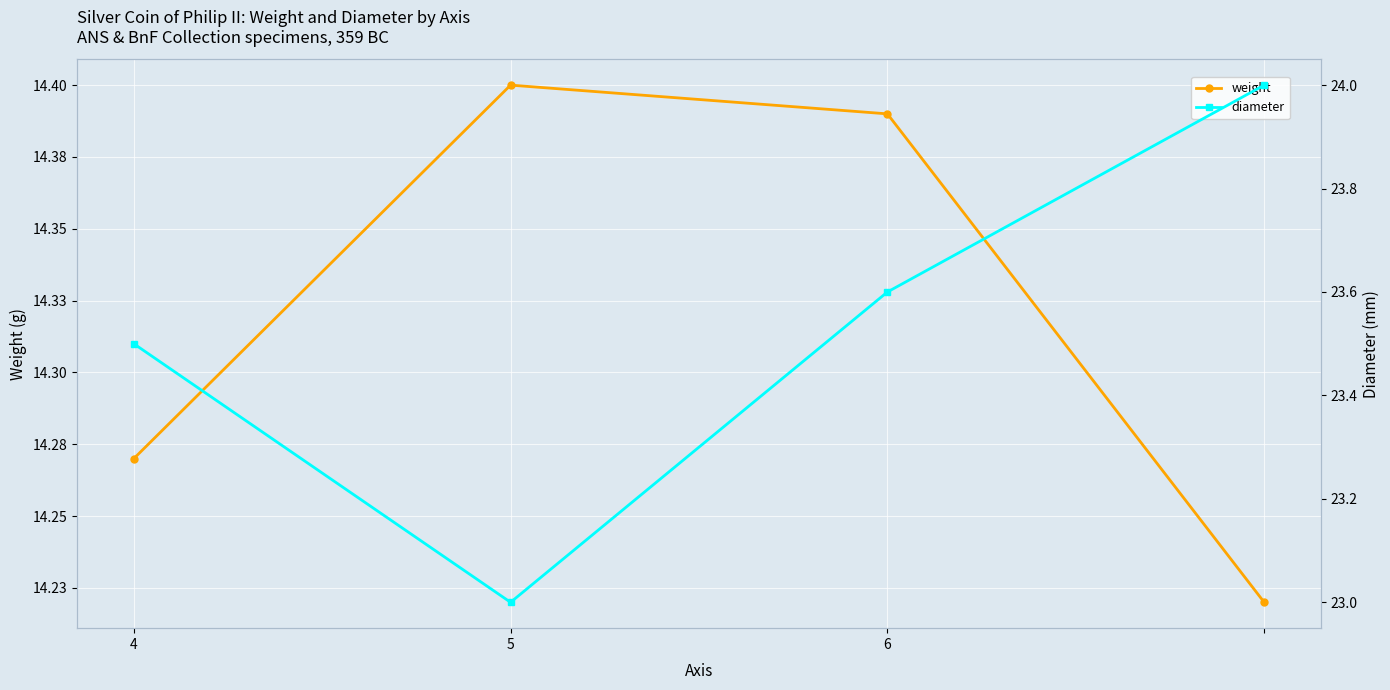

True or false: weight and diameter intersect in this chart.

False